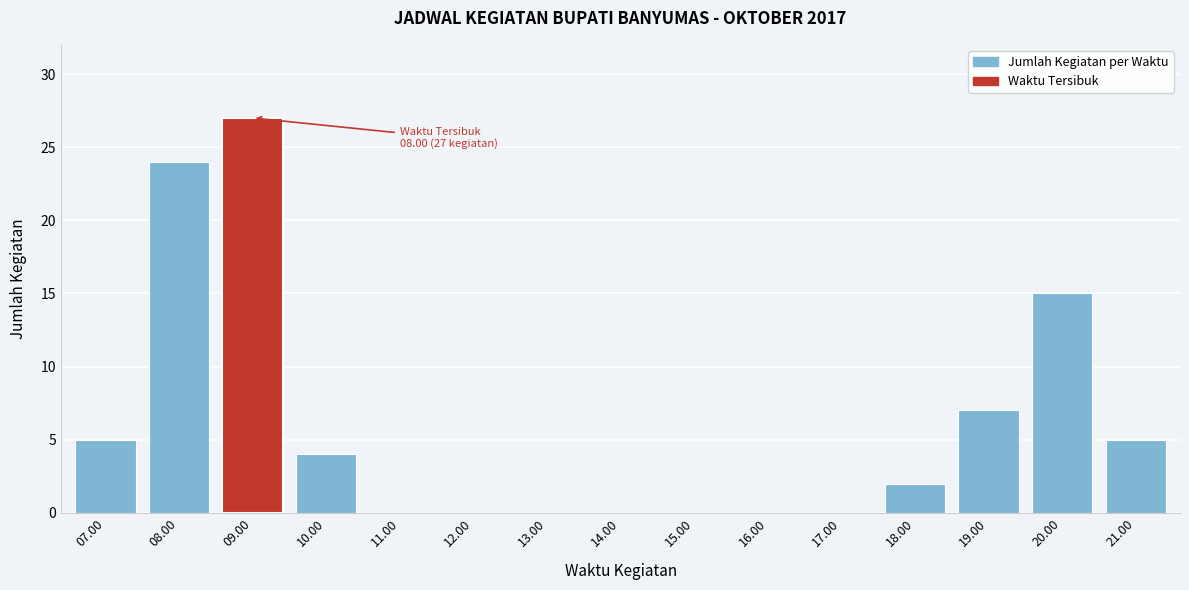

Reading left to right, transcribe all the data shown in this chart.

07.00=5	08.00=24	09.00=27	10.00=4	11.00=0	12.00=0	13.00=0	14.00=0	15.00=0	16.00=0	17.00=0	18.00=2	19.00=7	20.00=15	21.00=5